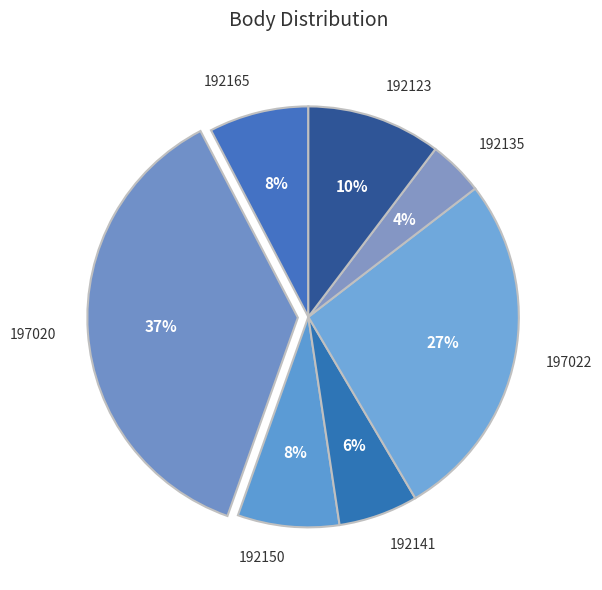

Is there any slice that represents more than half of the pie?

No